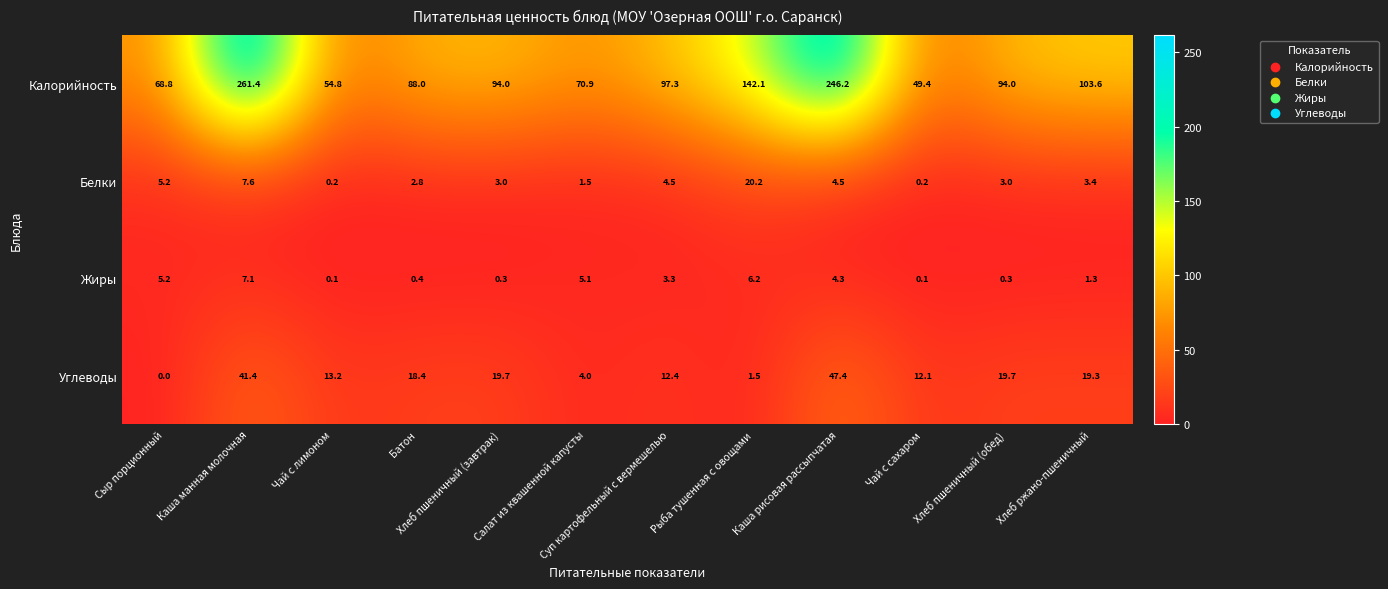

At which label does Калорийность first exceed 94?

Каша манная молочная